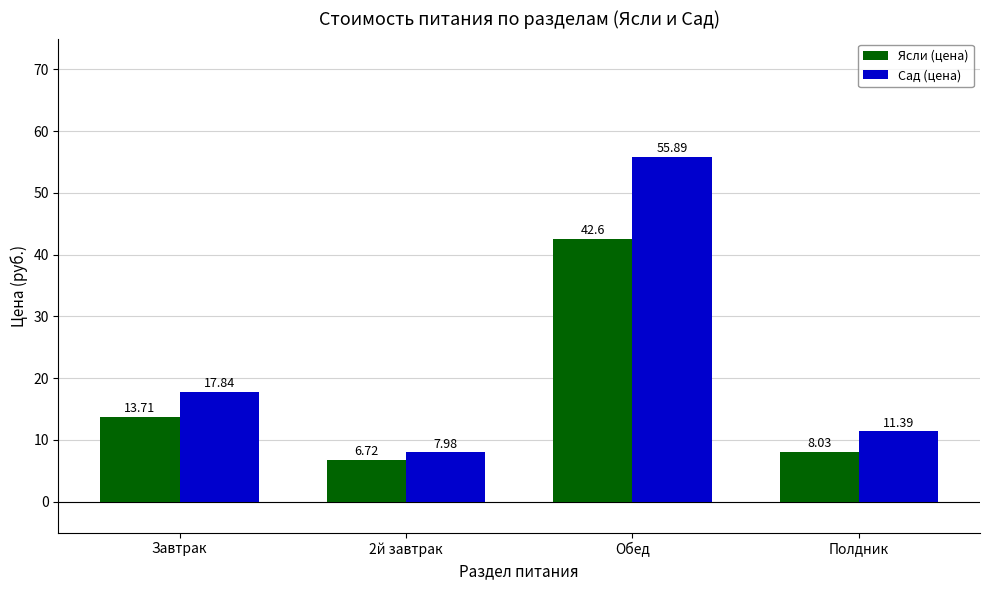

Which series changed the most between Обед and Полдник?

Сад (цена)